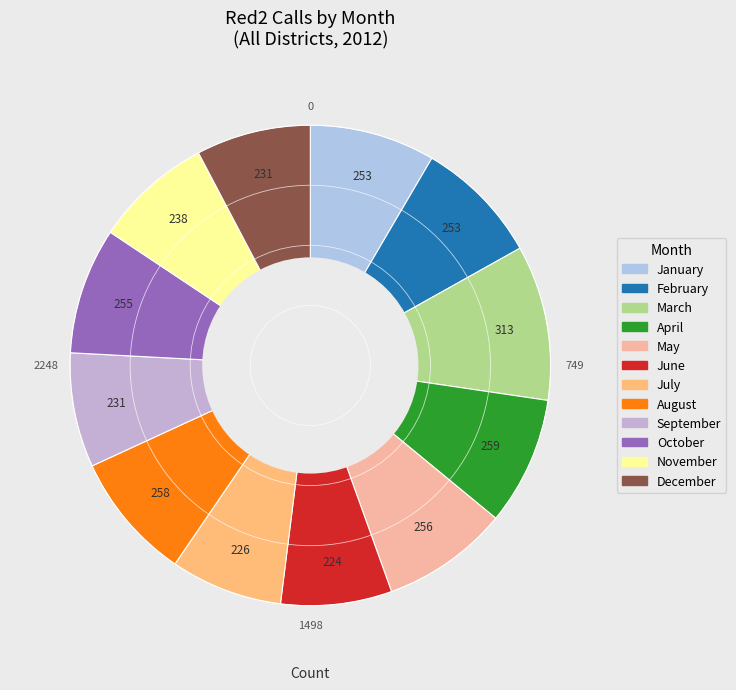

Which has a higher value, June or September?

September